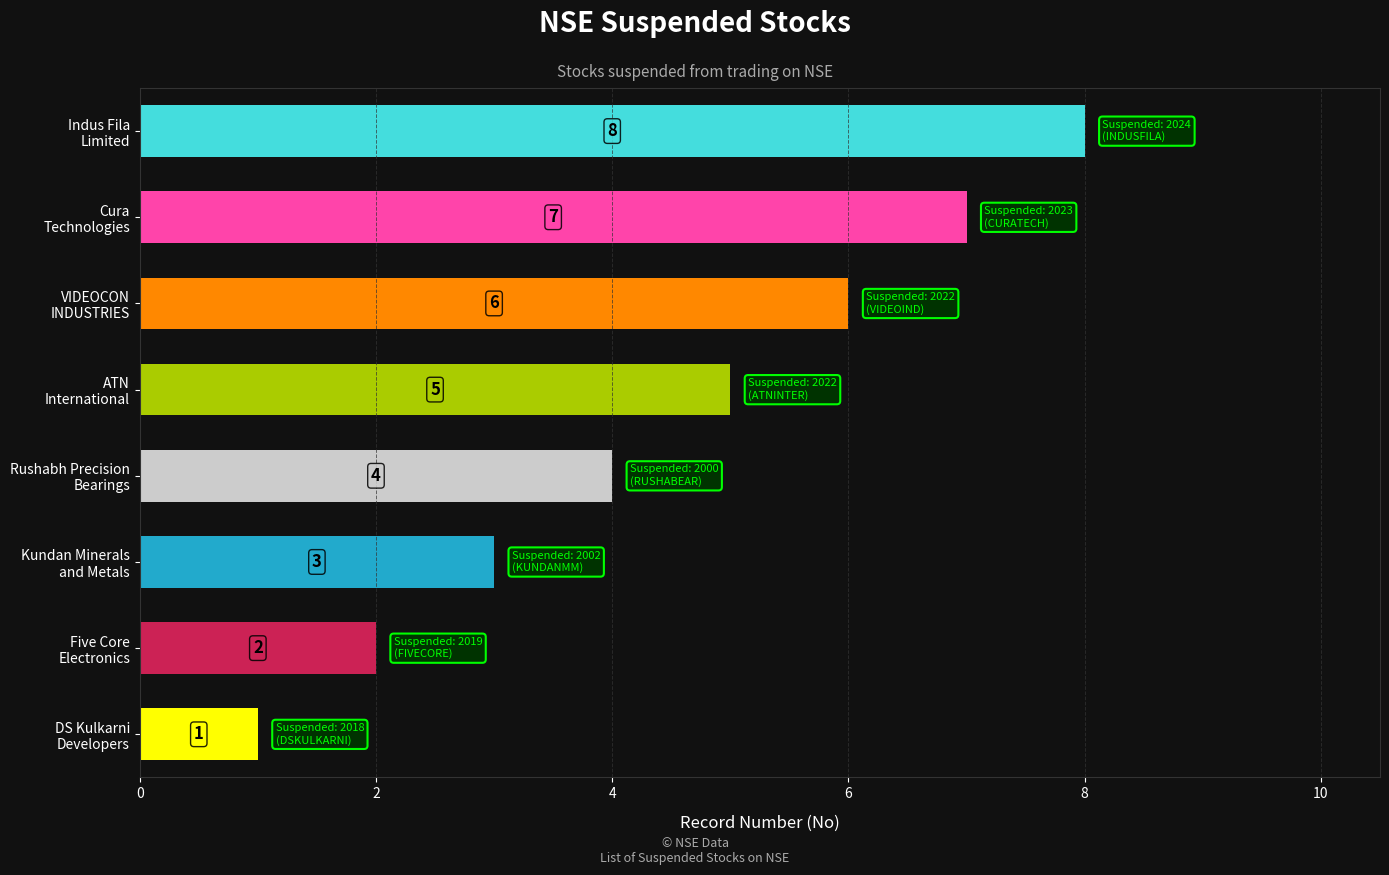

List the labels in order of value, largest first.

Indus Fila
Limited, Cura
Technologies, VIDEOCON
INDUSTRIES, ATN
International, Rushabh Precision
Bearings, Kundan Minerals
and Metals, Five Core
Electronics, DS Kulkarni
Developers